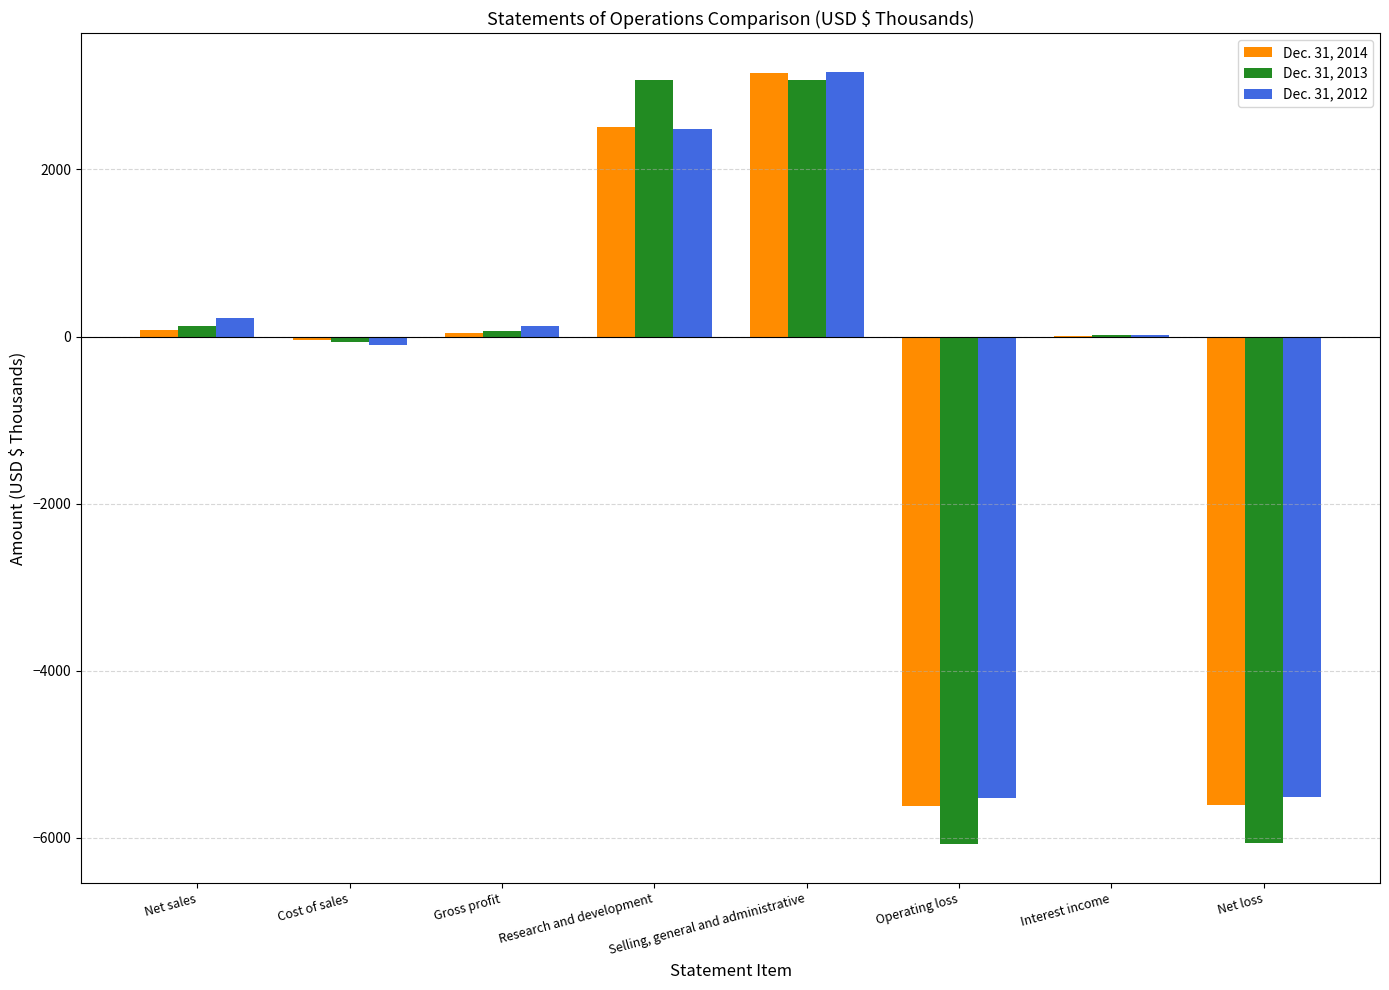

True or false: Dec. 31, 2014 has a value of -3775 at Operating loss.

False